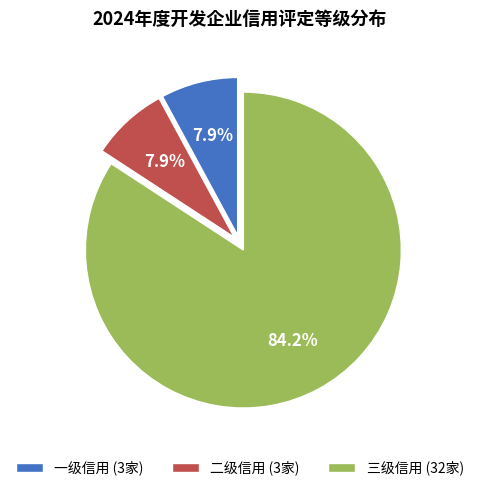

Which category has the biggest portion of the pie?

三级信用